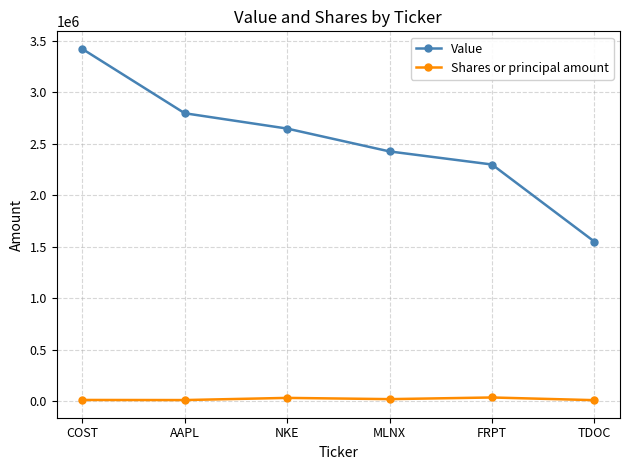

What is the difference between the second highest and second lowest values in the Value series?

498000